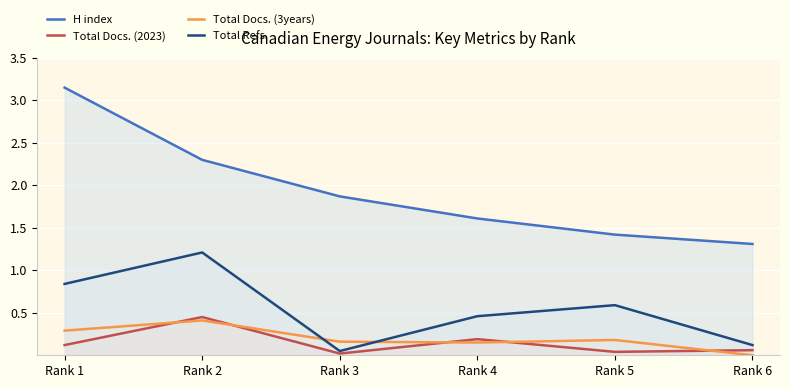

How many lines are shown in the chart?

4